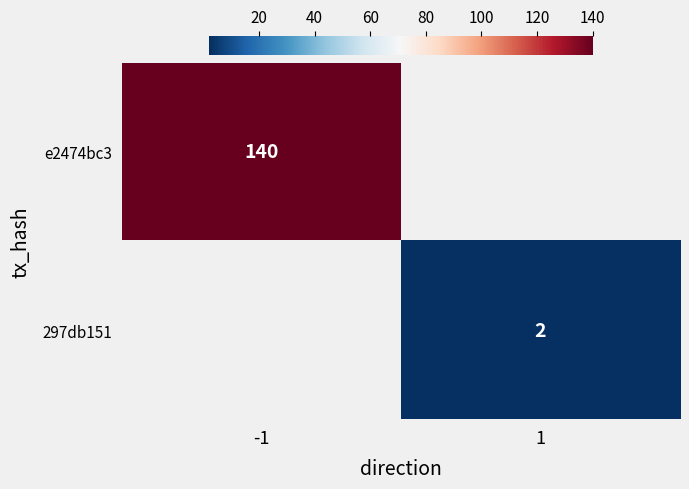

Count the number of categories in the chart.

2